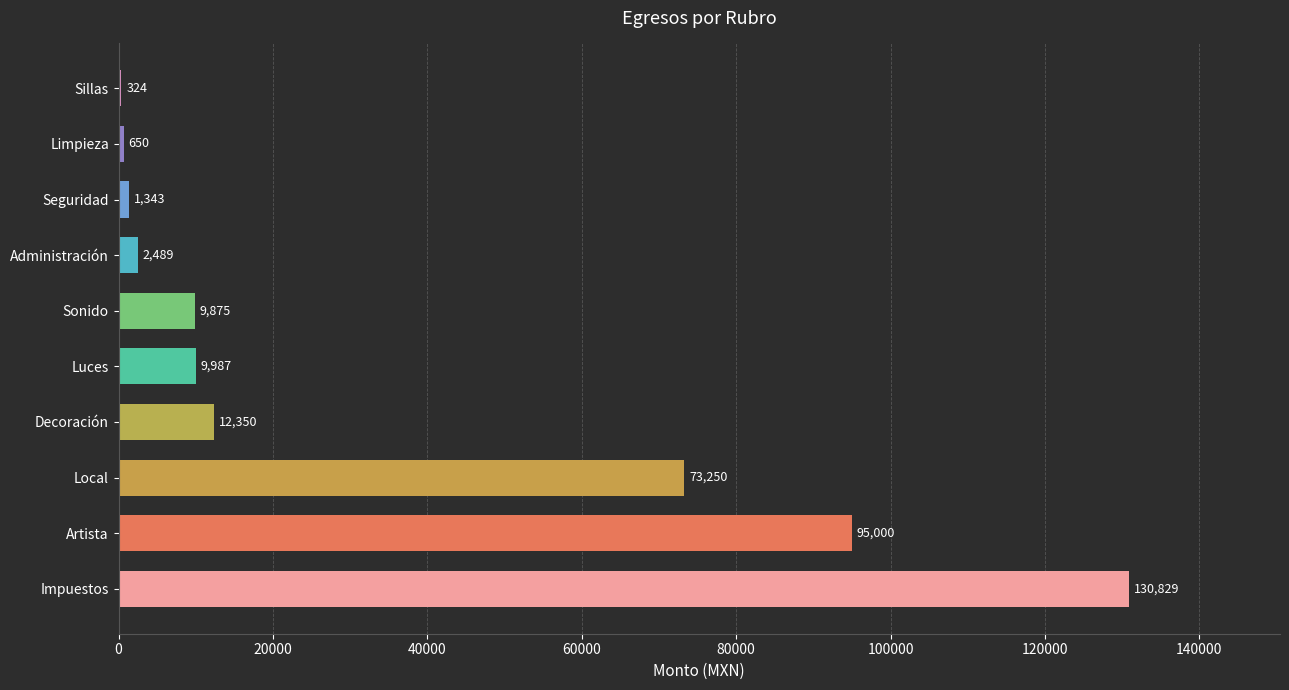

Where is the data nearest to the value 65576?

Local